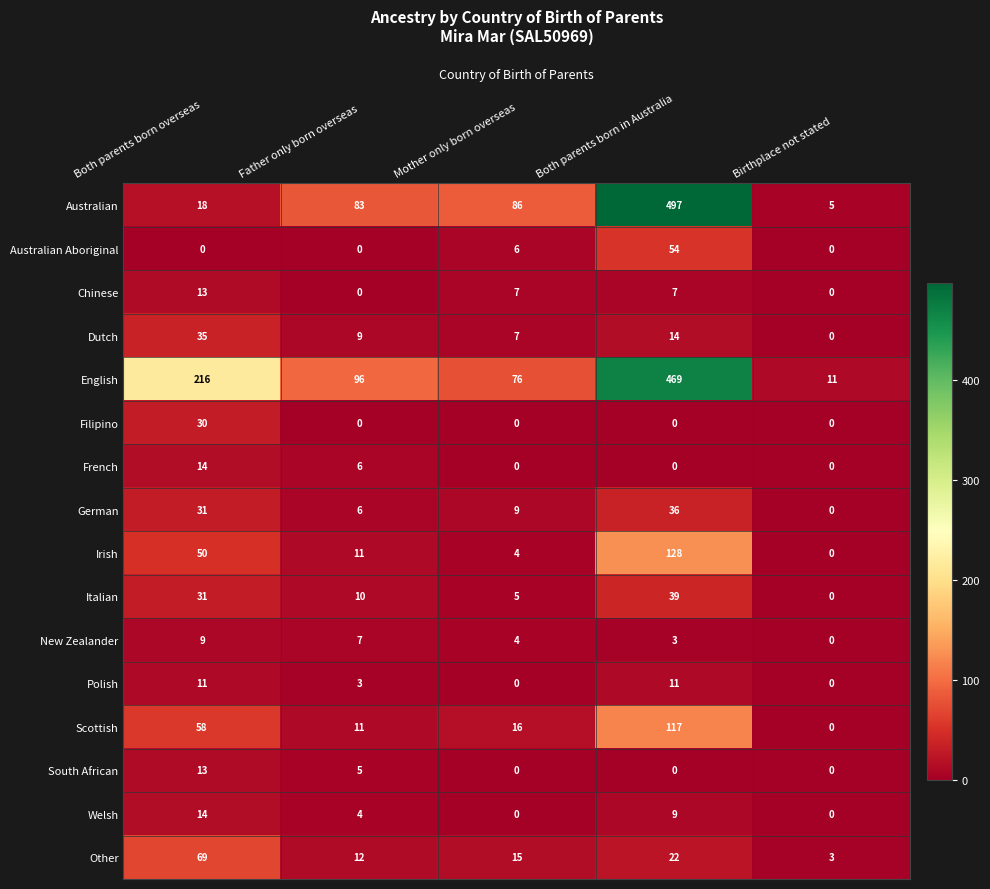

How many data points in Polish are less than 3?

2